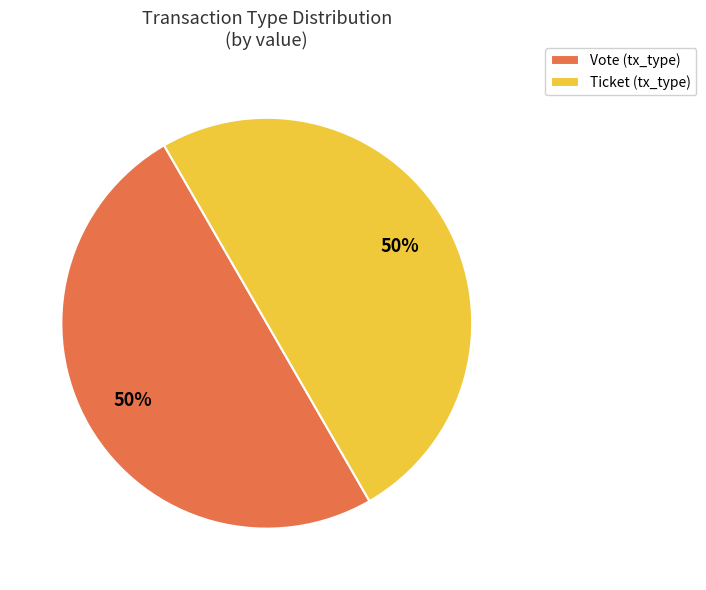

What is the ratio of the value at Ticket (tx_type) to the value at Vote (tx_type)?

1.0